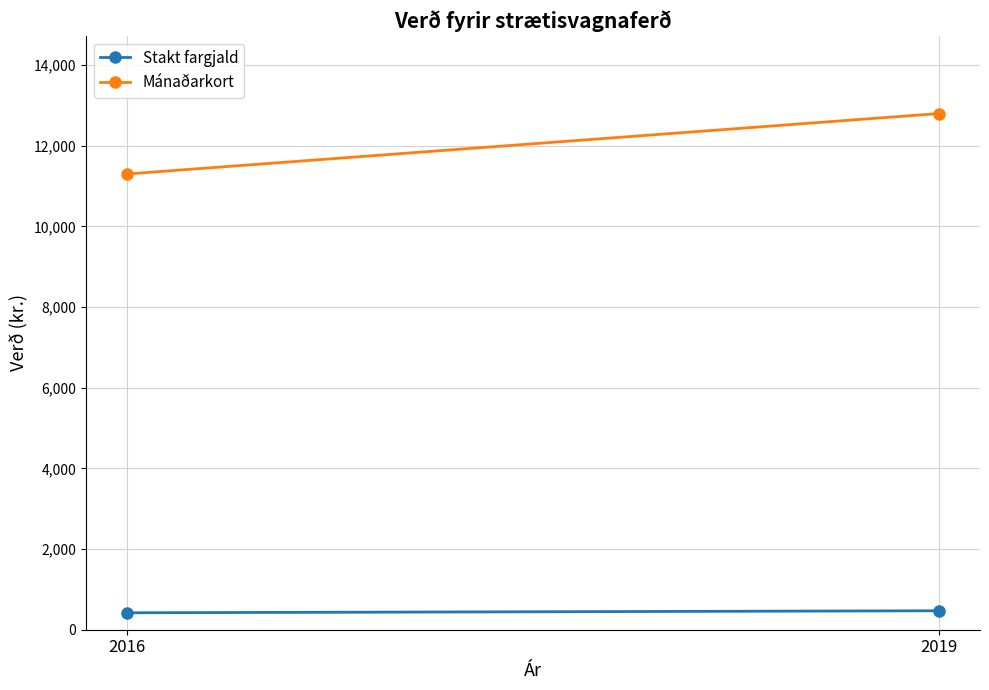

Reading left to right, transcribe all the data shown in this chart.

Stakt fargjald: 420	470
Mánaðarkort: 11300	12800